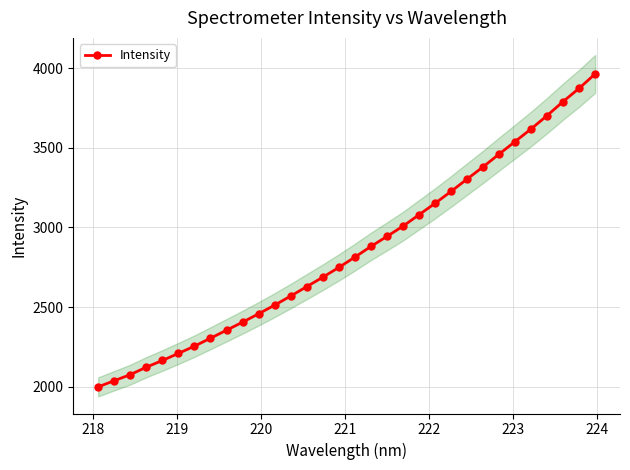

Does the chart have visible grid lines?

Yes